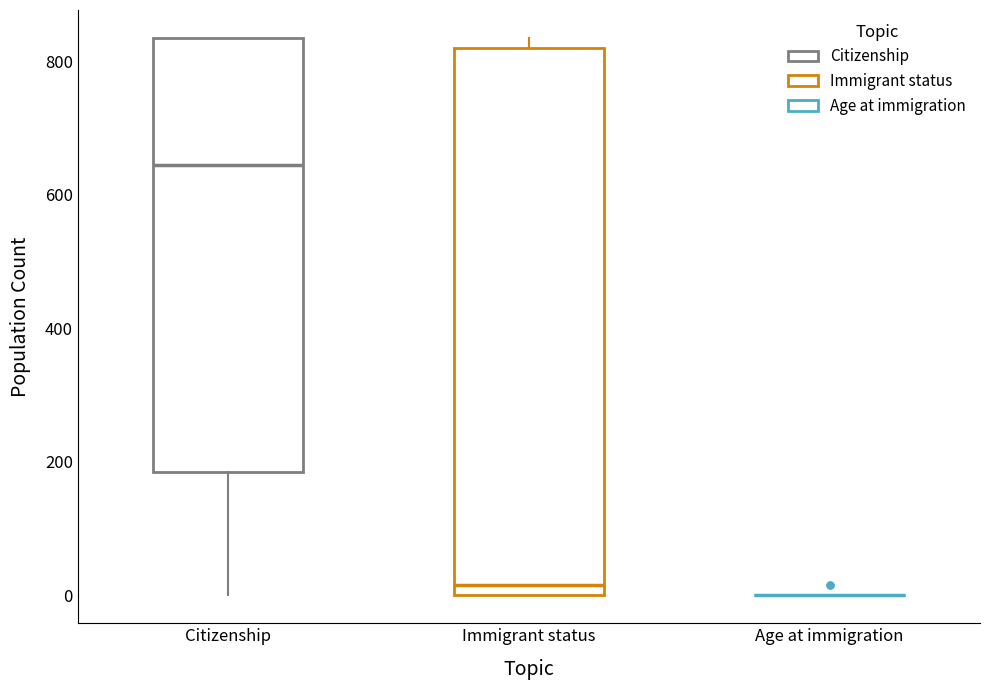

Reading left to right, read every box against the y-axis: the position of its median line, the range the box covers, and the ends of its whiskers. The values are not printed on the chart, so give them approximately, as read against the axis.

Citizenship: median 640, box 180 to 840, whiskers 0 to 840
Immigrant status: median 20, box 0 to 820, whiskers 0 to 840
Age at immigration: box collapsed to a line at 0, whiskers 0 to 0